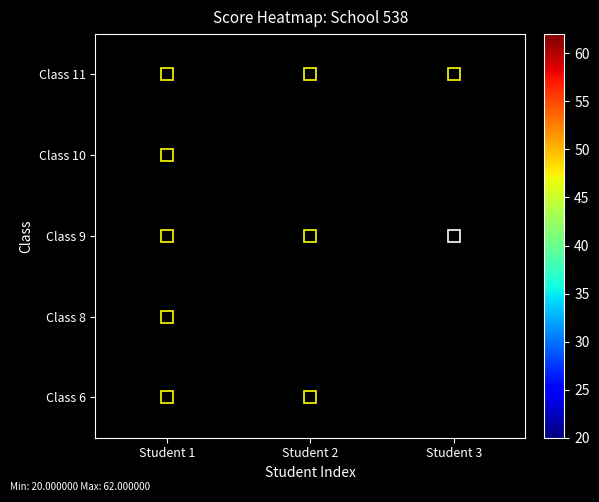

Is it true that Class 6 equals 35.0 at Student 1?

True